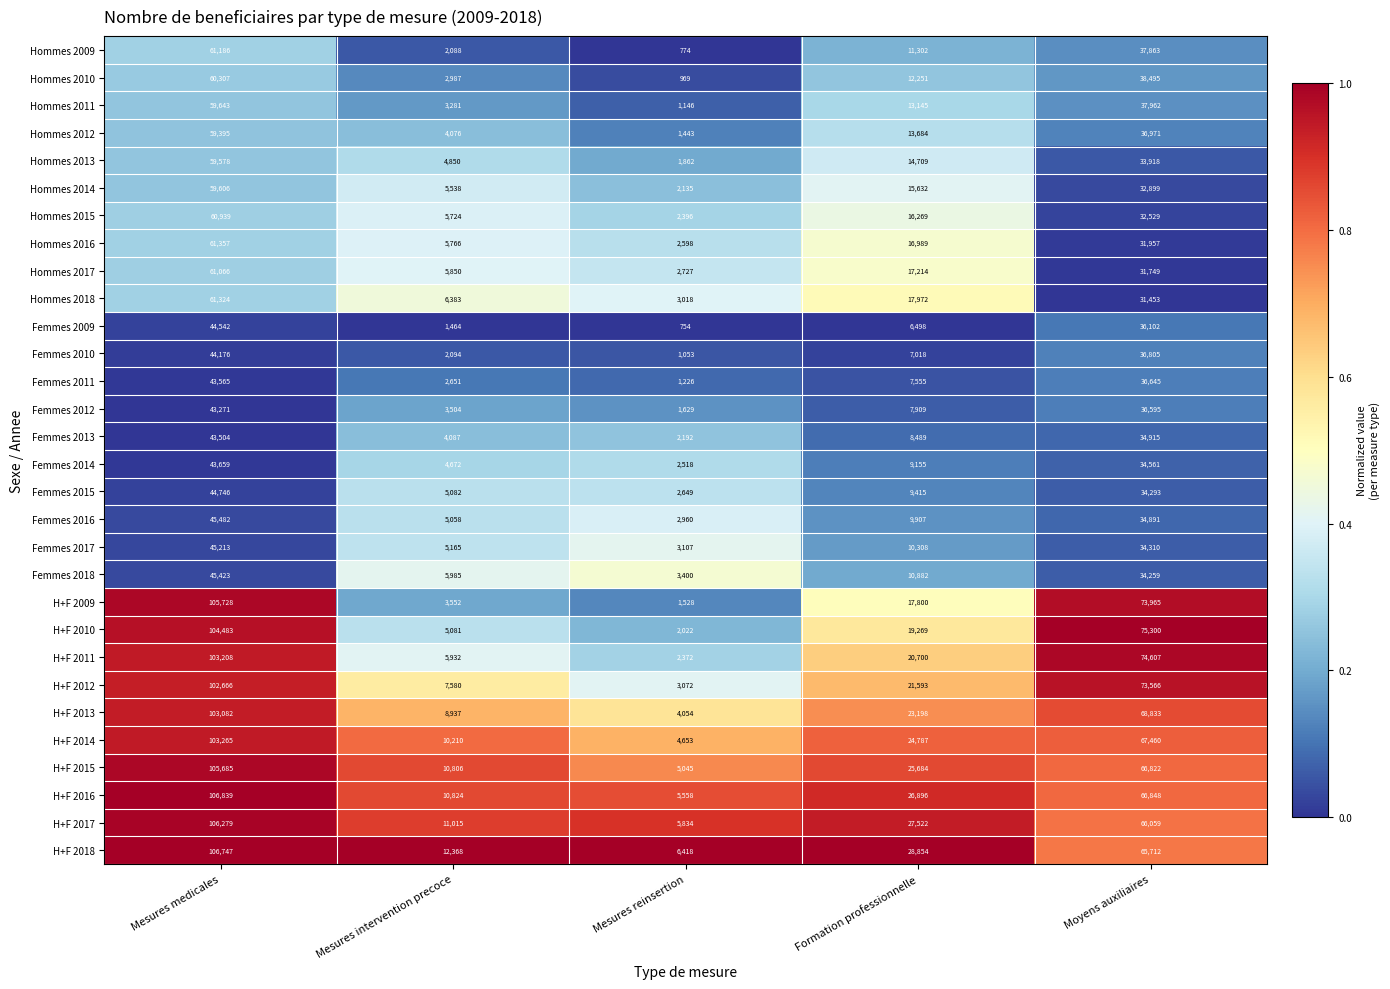

Between Mesures medicales and Formation professionnelle, which series saw the biggest shift?

H+F 2009